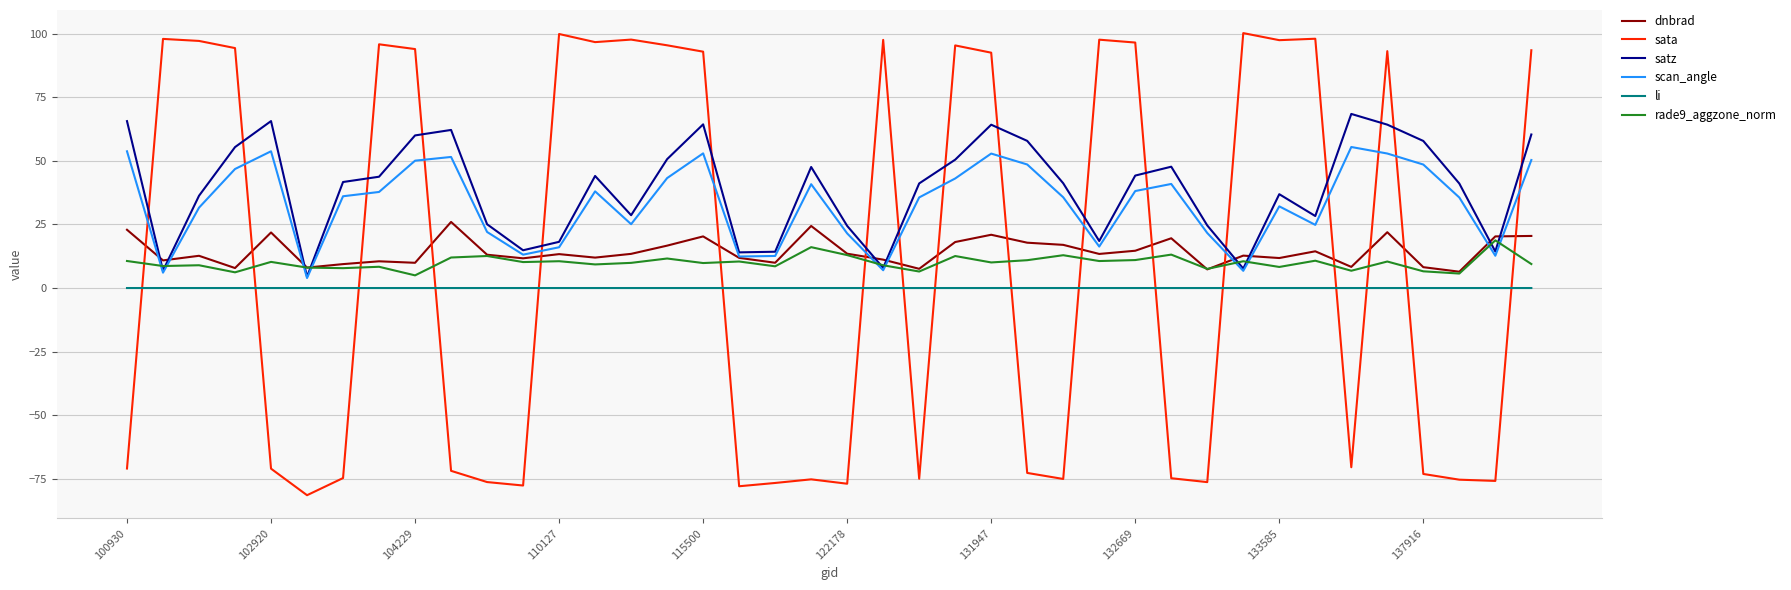

Which series has the largest range (max minus min)?

sata